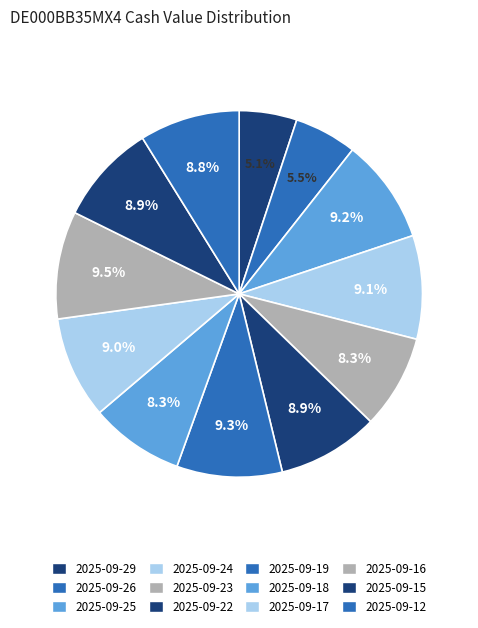

What percentage is the 2025-09-12 slice, to the nearest percent?

9%